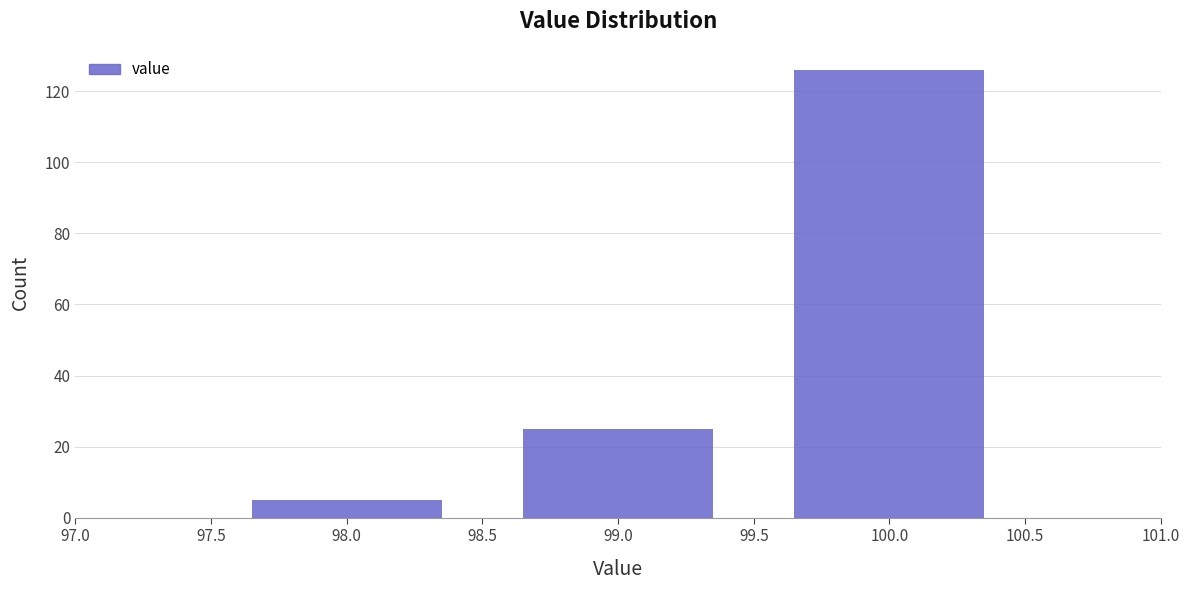

Reading left to right, list all the values displayed in this chart.

98.0=5	99.0=25	100.0=126